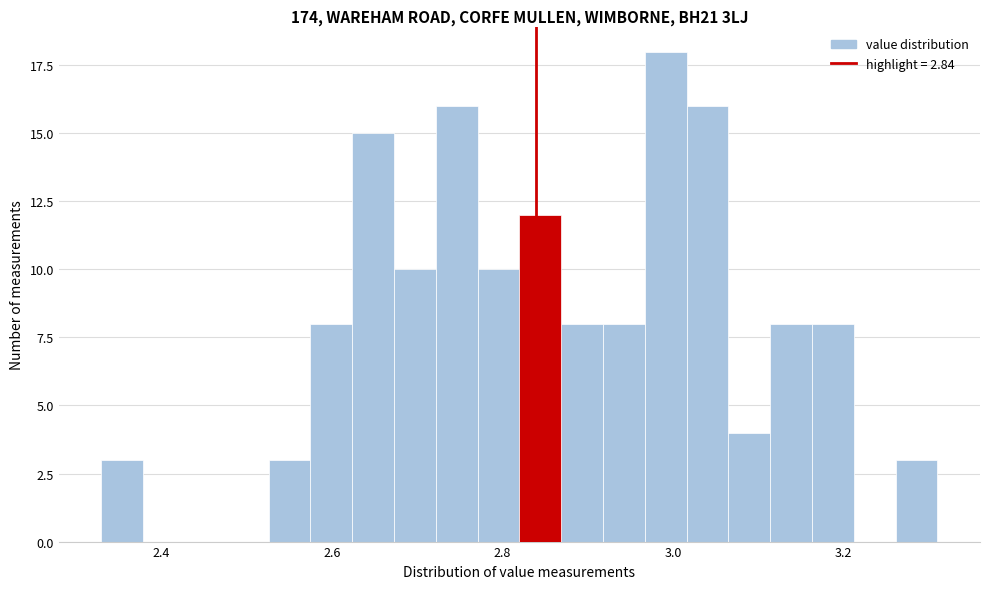

Around what value on the x-axis is the tallest bar? Give the approximate position of its centre, as read against the axis.

3.00